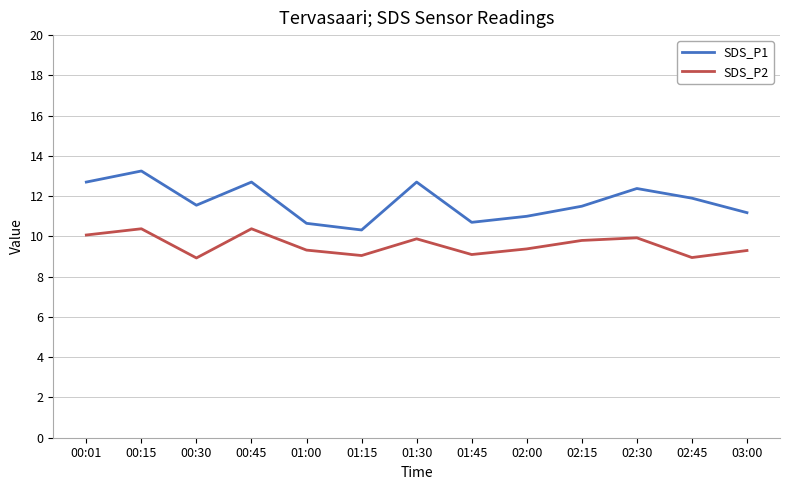

The value of SDS_P2 at 01:15 is 9.1. True or false?

True